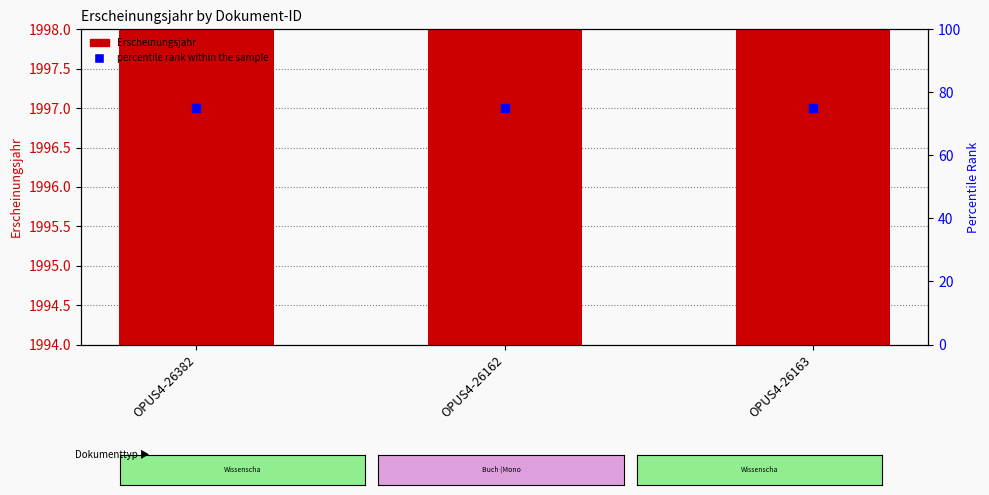

At how many categories does at least one series exceed 229?

3